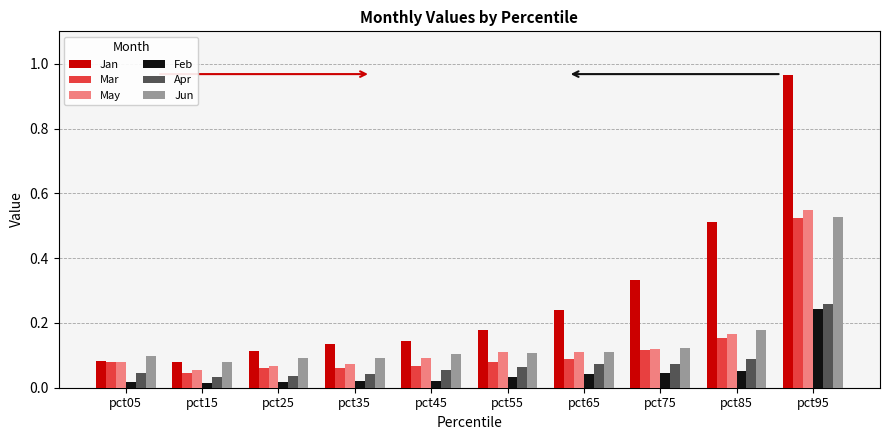

Which category has the highest value across all series?

pct95